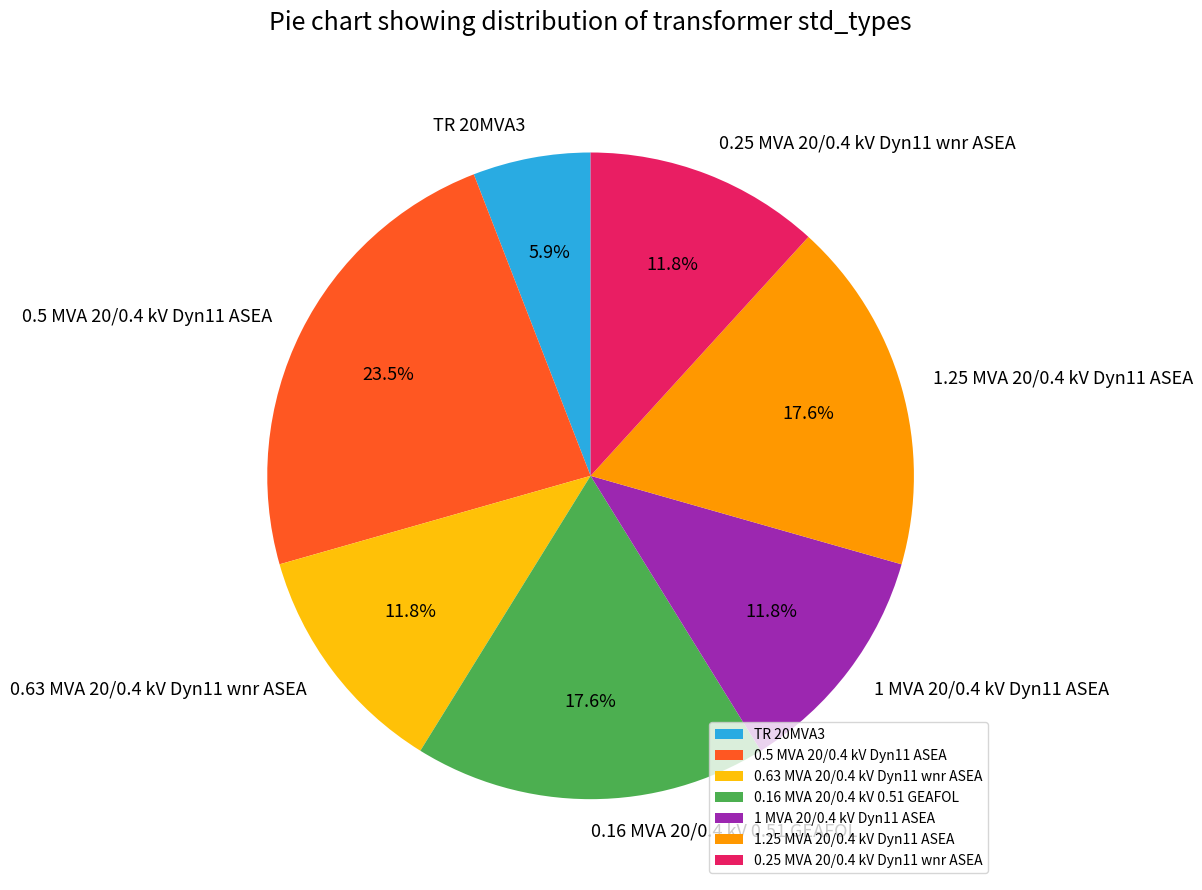

Which slice is the largest?

0.5 MVA 20/0.4 kV Dyn11 ASEA